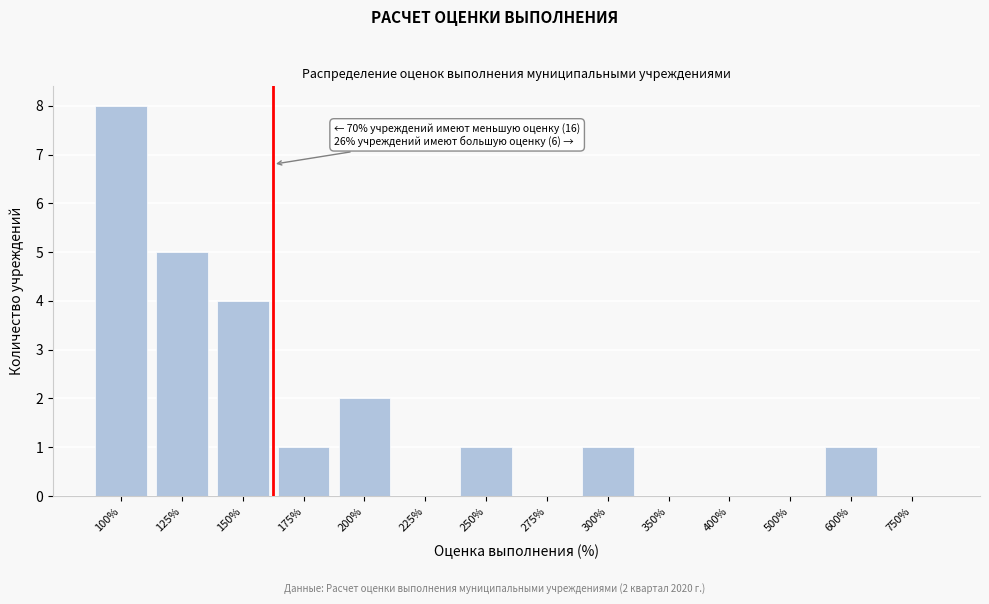

Reading left to right, list all the values displayed in this chart.

100%=8	125%=5	150%=4	175%=1	200%=2	225%=0	250%=1	275%=0	300%=1	350%=0	400%=0	500%=0	600%=1	750%=0